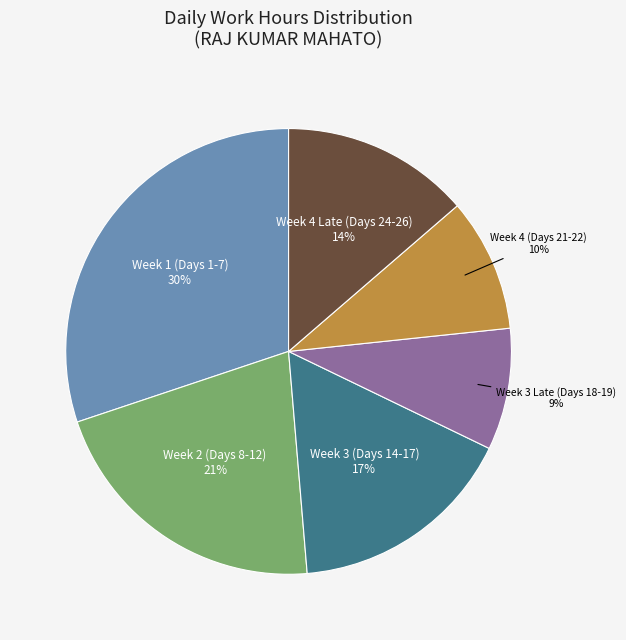

Is it true that Week 4 Late (Days 24-26) is 23% of the pie?

False